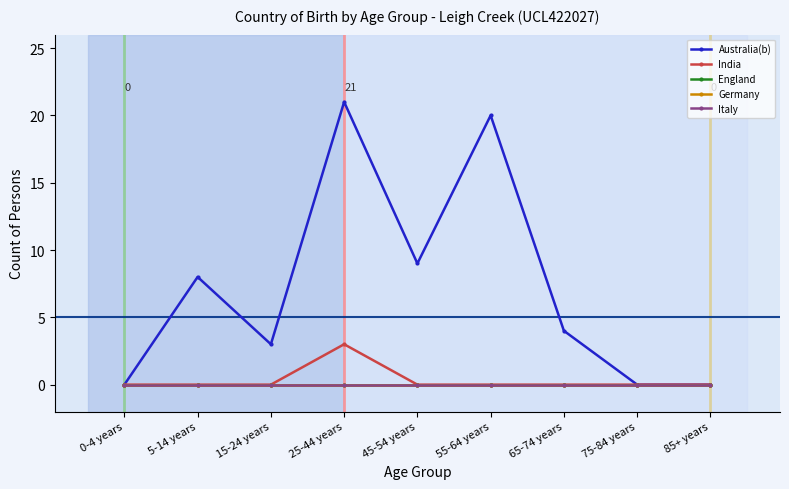

True or false: India and Germany intersect in this chart.

False